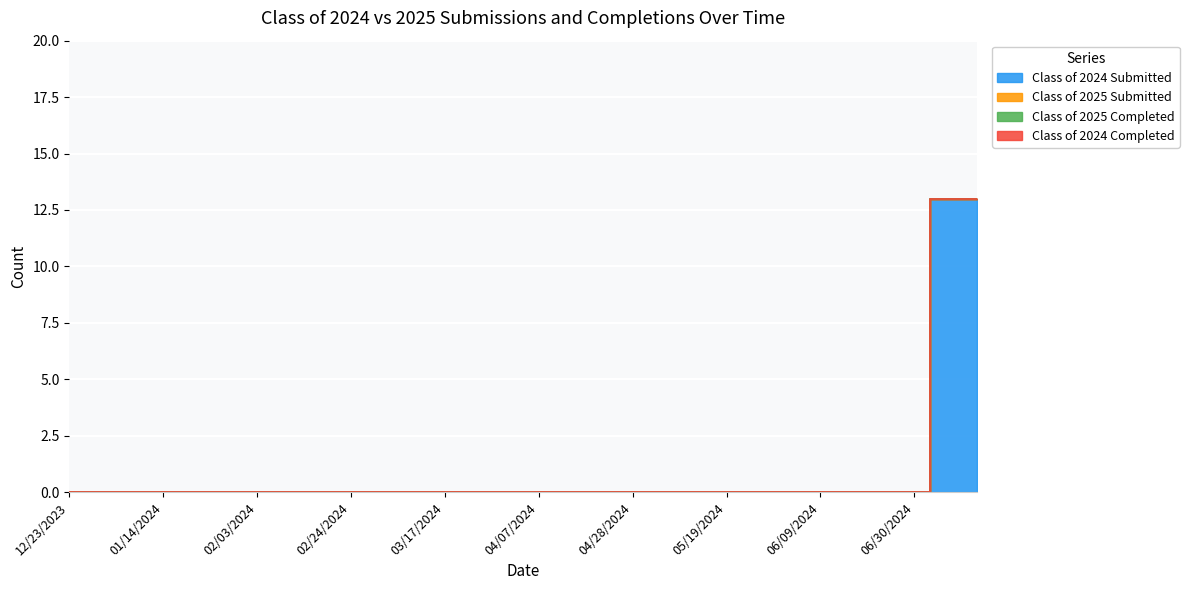

True or false: Class of 2025 Submitted and Class of 2024 Submitted intersect in this chart.

False